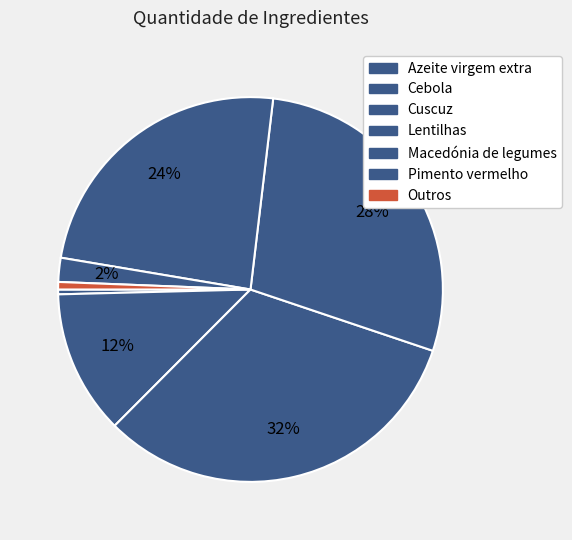

Count the number of slices in the pie.

7